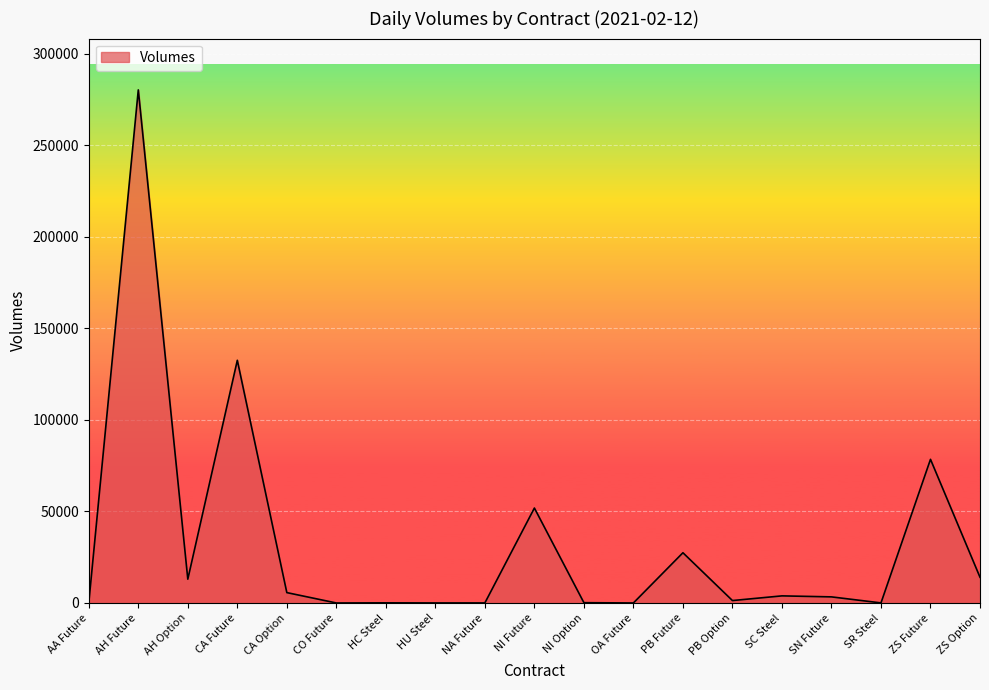

What is the approximate value at PB Option, to the nearest 100?

1300